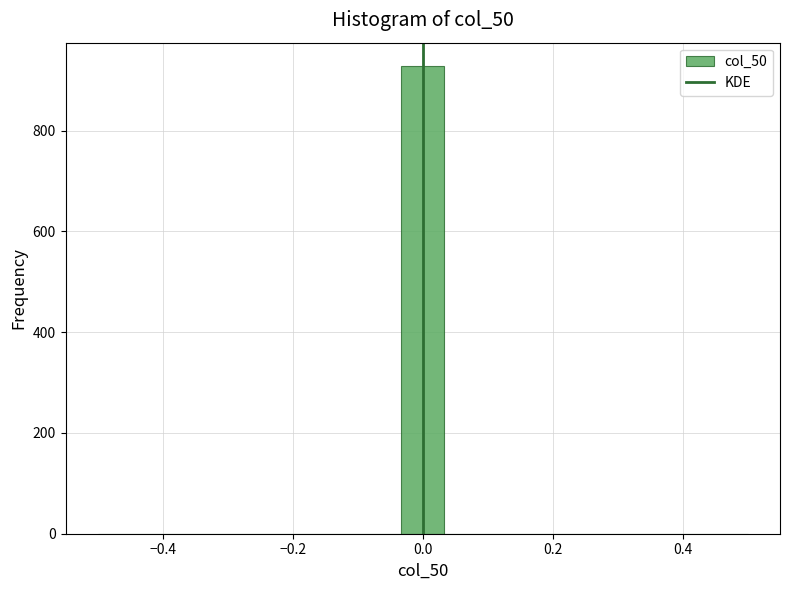

Around what value on the x-axis is the tallest bar? Give the approximate position of its centre, as read against the axis.

0.00